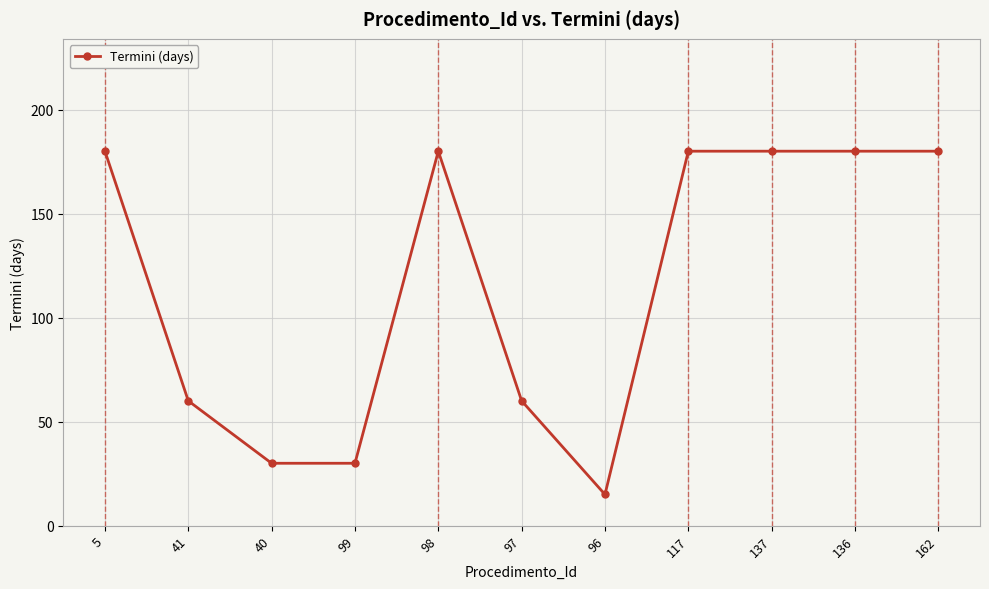

How many lines are shown in the chart?

1